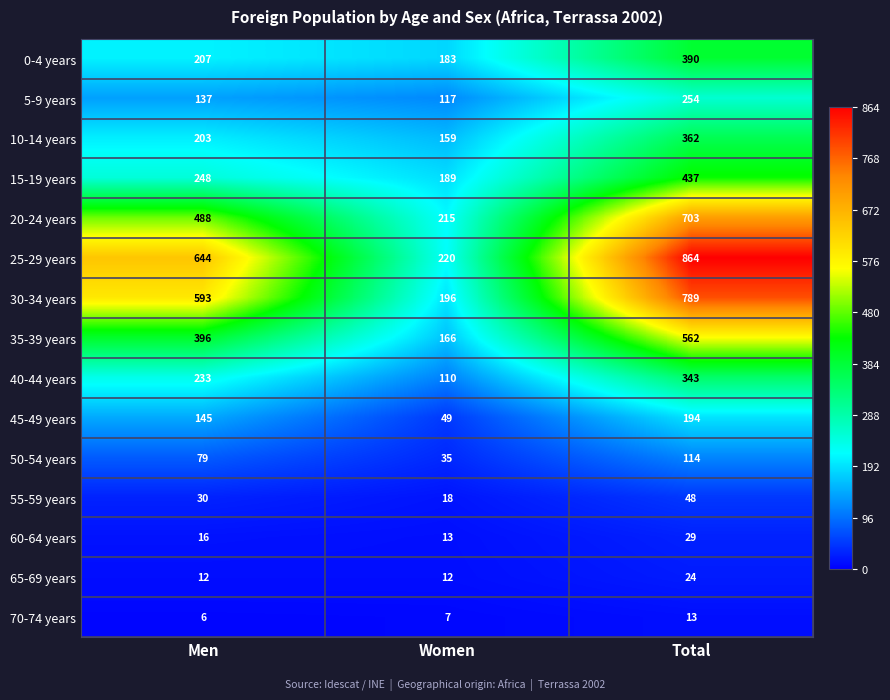

At how many categories does at least one series exceed 222?

2